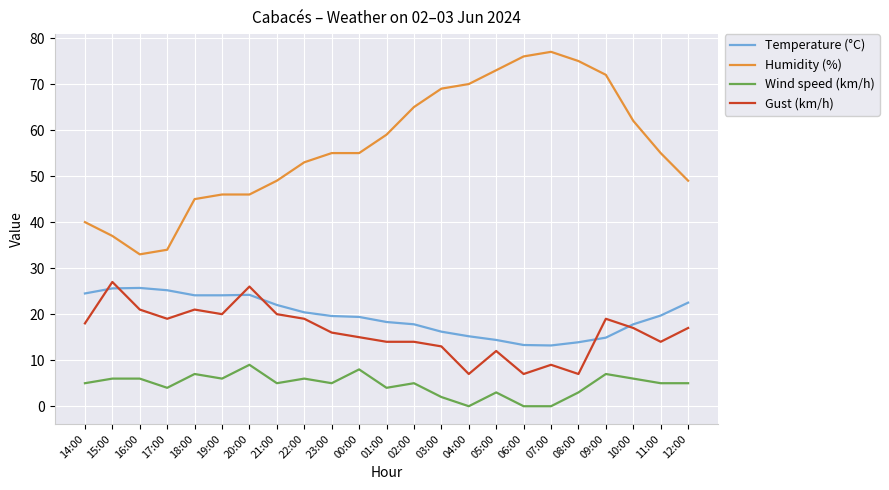

What is the total value across all series at 16:00?

85.7